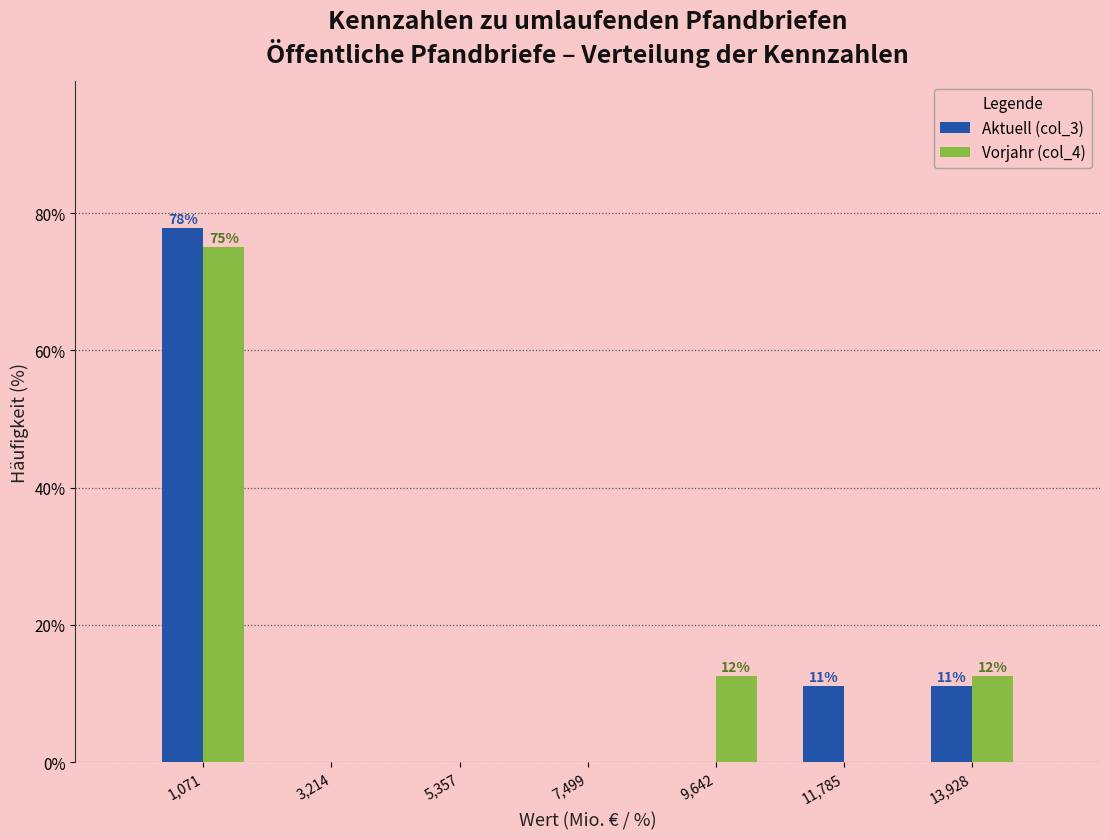

In the Vorjahr (col_4) series, which range on the x-axis has the tallest bar?

0 to 2000